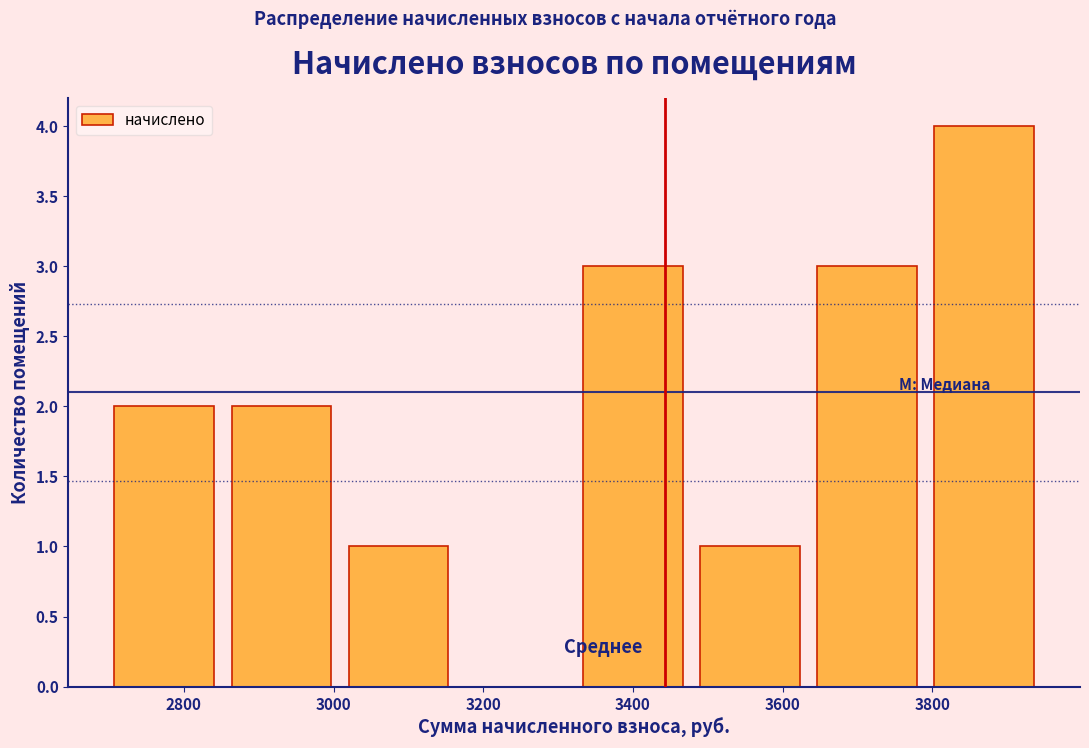

Which range on the x-axis has the tallest bar?

3800 to 3960